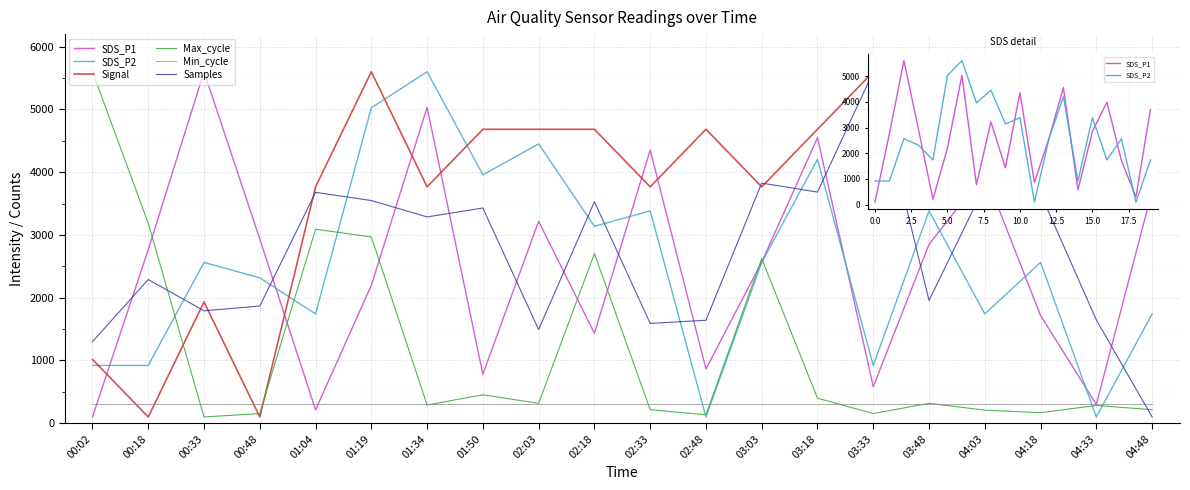

At which category is the sum across all series the highest?

01:19